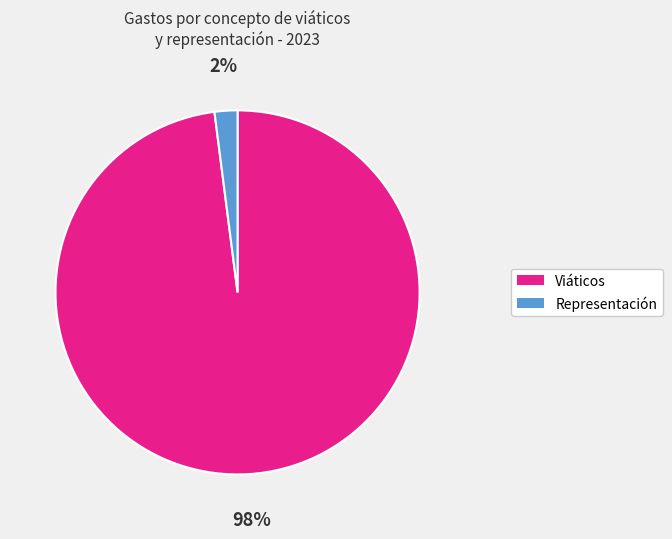

Is there a majority slice in this chart?

Yes